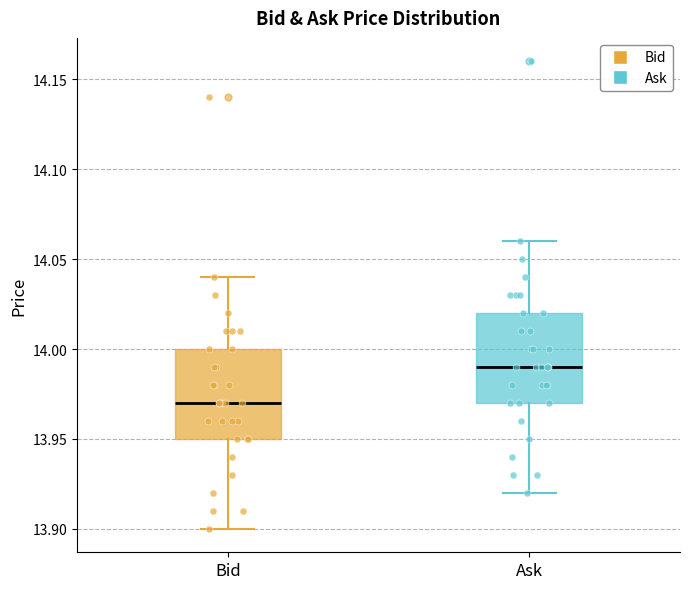

Which box has the lowest median line?

Bid